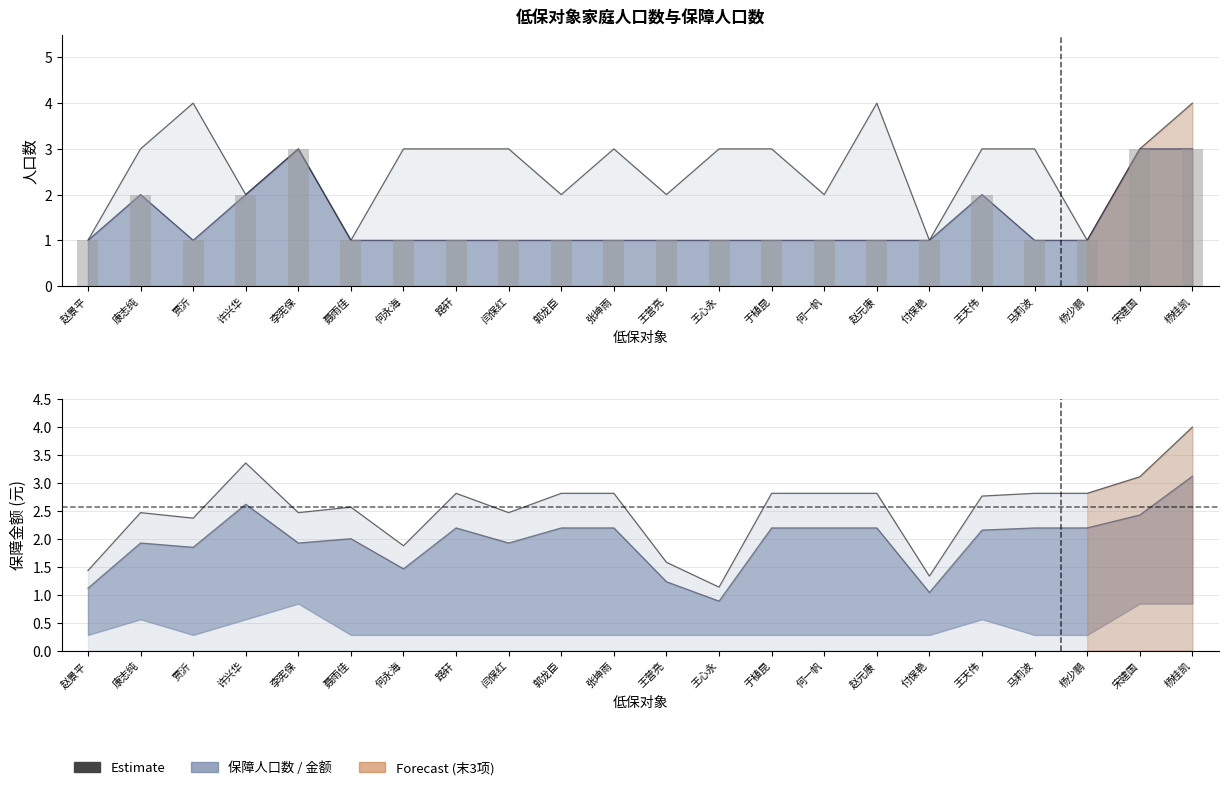

How many data points in 家庭人口数 are above 3?

3